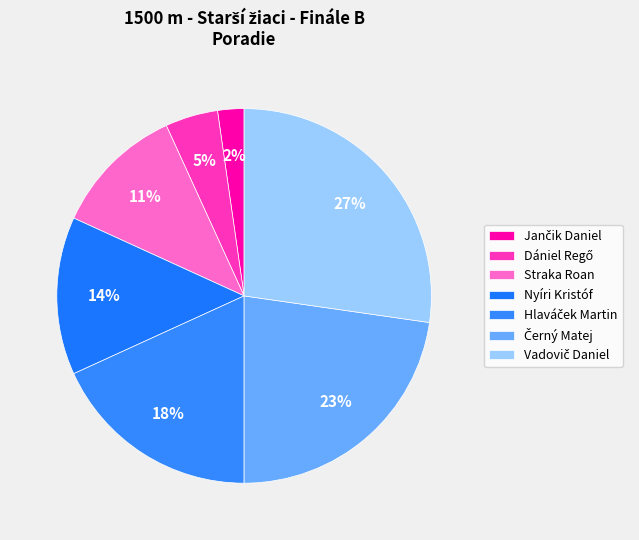

To the nearest percent, what is the difference between the largest and smallest slice percentages?

25%